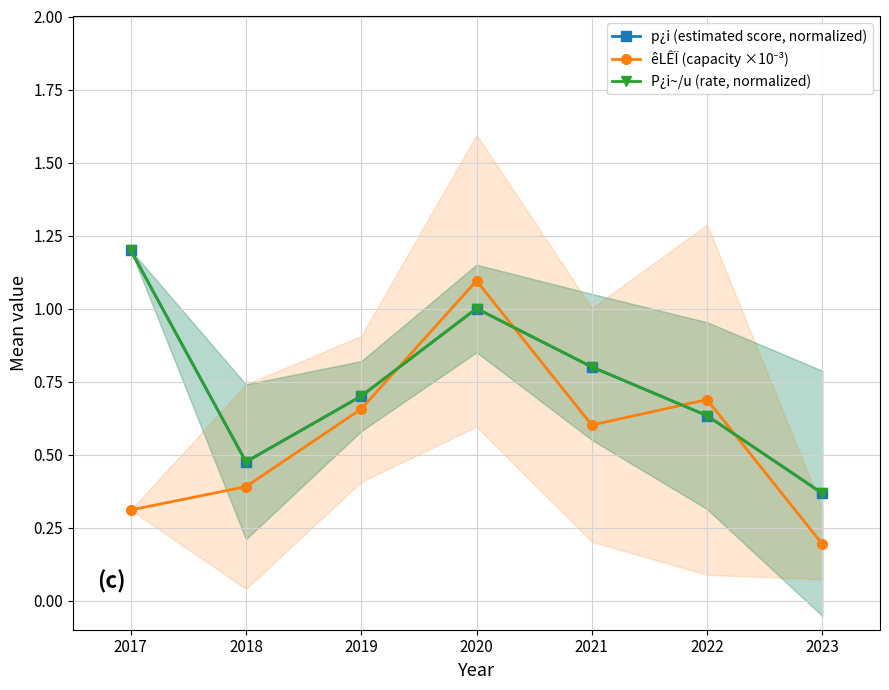

Is it true that P¿i~/u (rate, normalized) equals 1.2 at 2017?

True